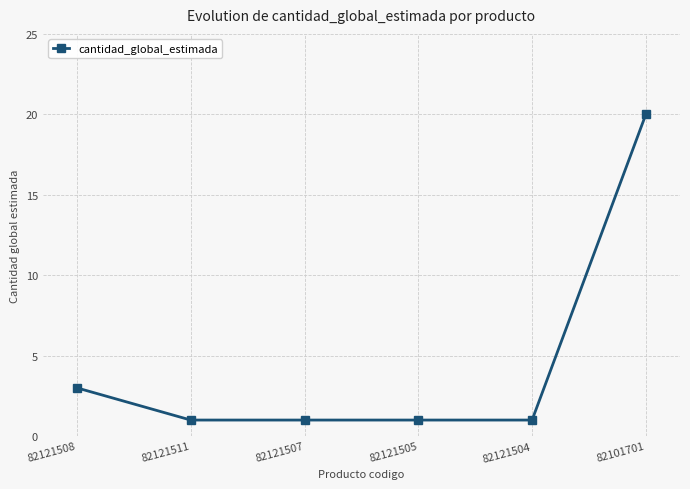

What is the greatest value displayed?

20